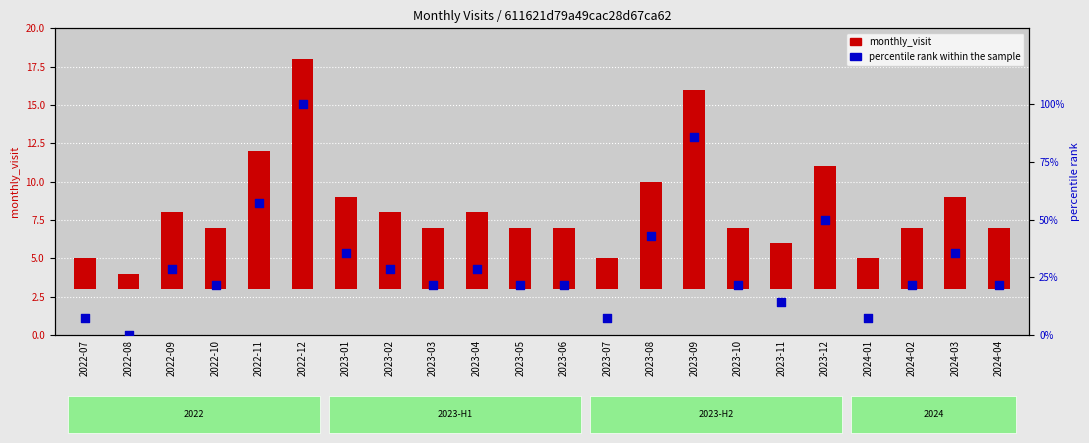

Which series contains the lowest Y value?

percentile rank within the sample